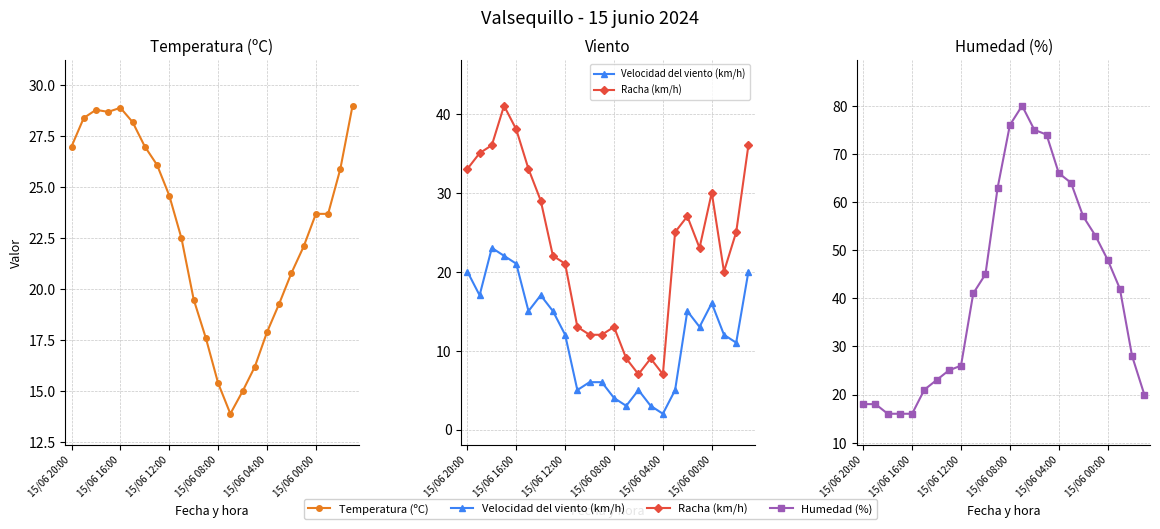

Is this an area chart (filled region under the line)?

No